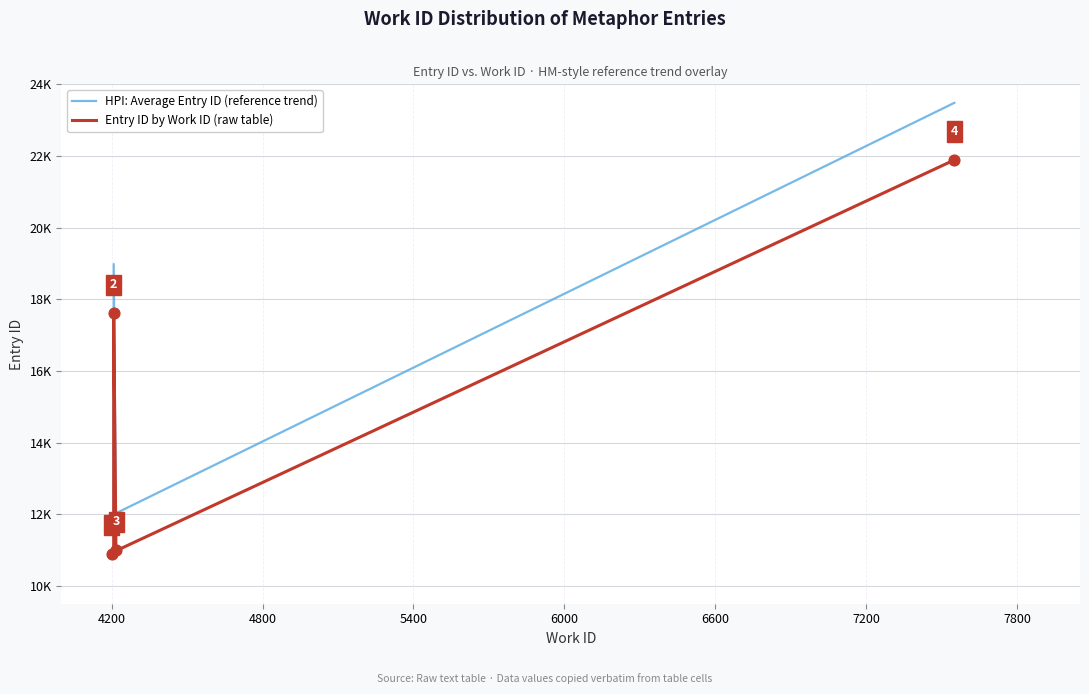

Which series has the largest Y range (max minus min)?

HPI: Average Entry ID (reference trend)